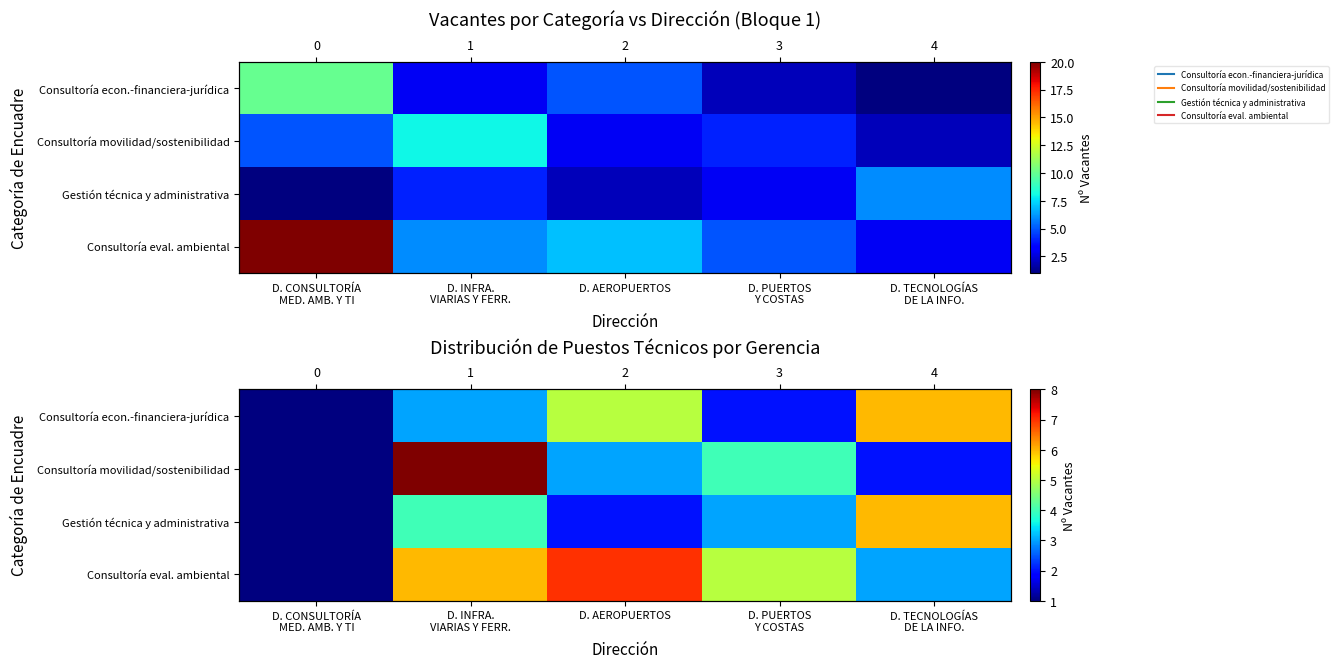

What is the minimum value for Gestión técnica y administrativa?

1